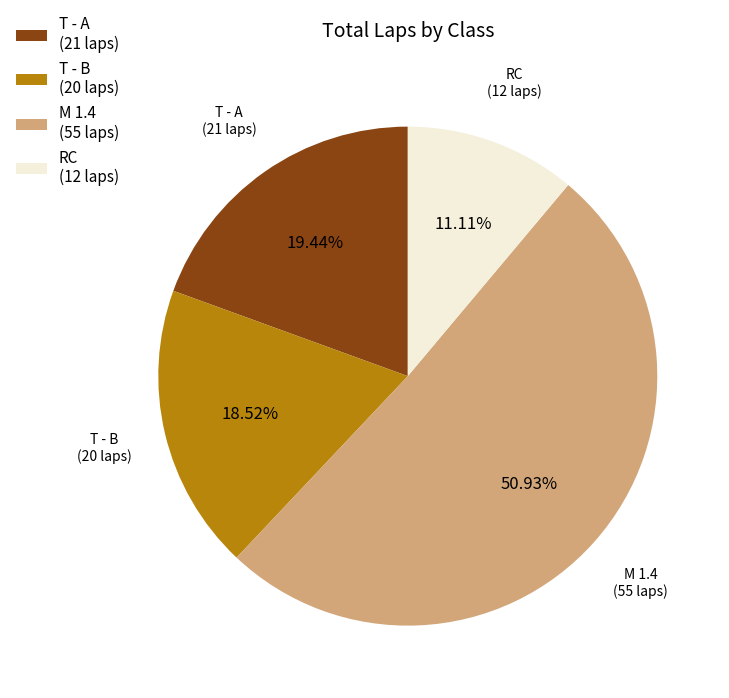

What is the ratio of the value at T - A (21 laps) to the value at RC (12 laps)?

1.7